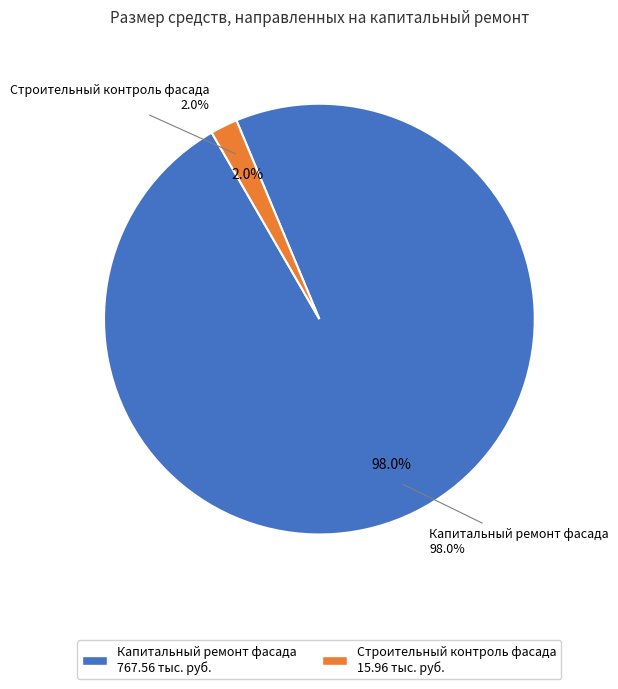

Approximately how many times larger is the value at Капитальный ремонт фасада compared to Строительный контроль фасада?

48.1